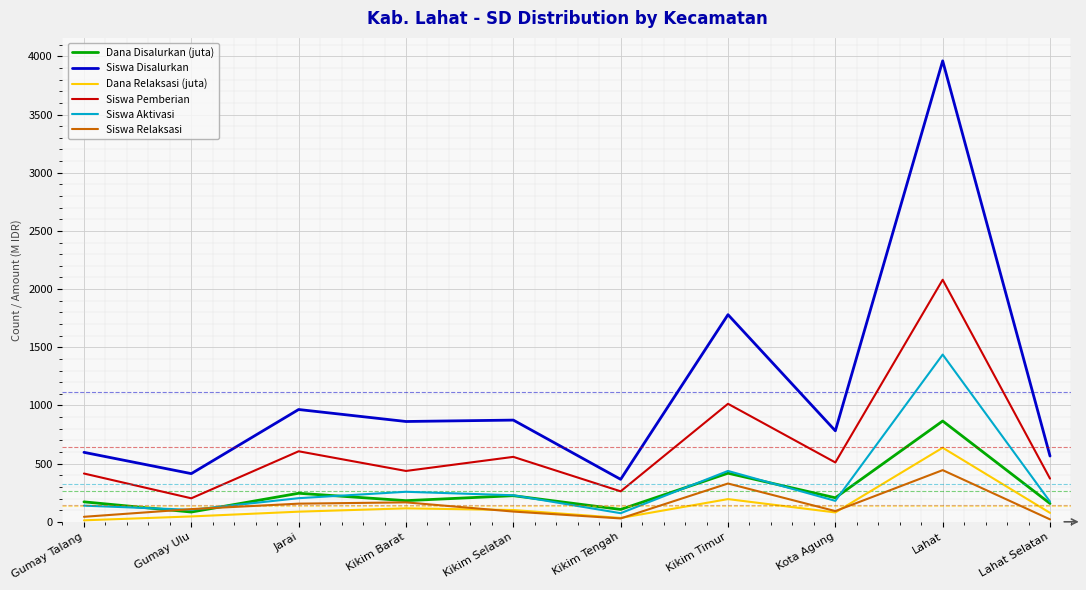

The Siswa Aktivasi series shows 228.0 at Kikim Selatan. True or false?

True